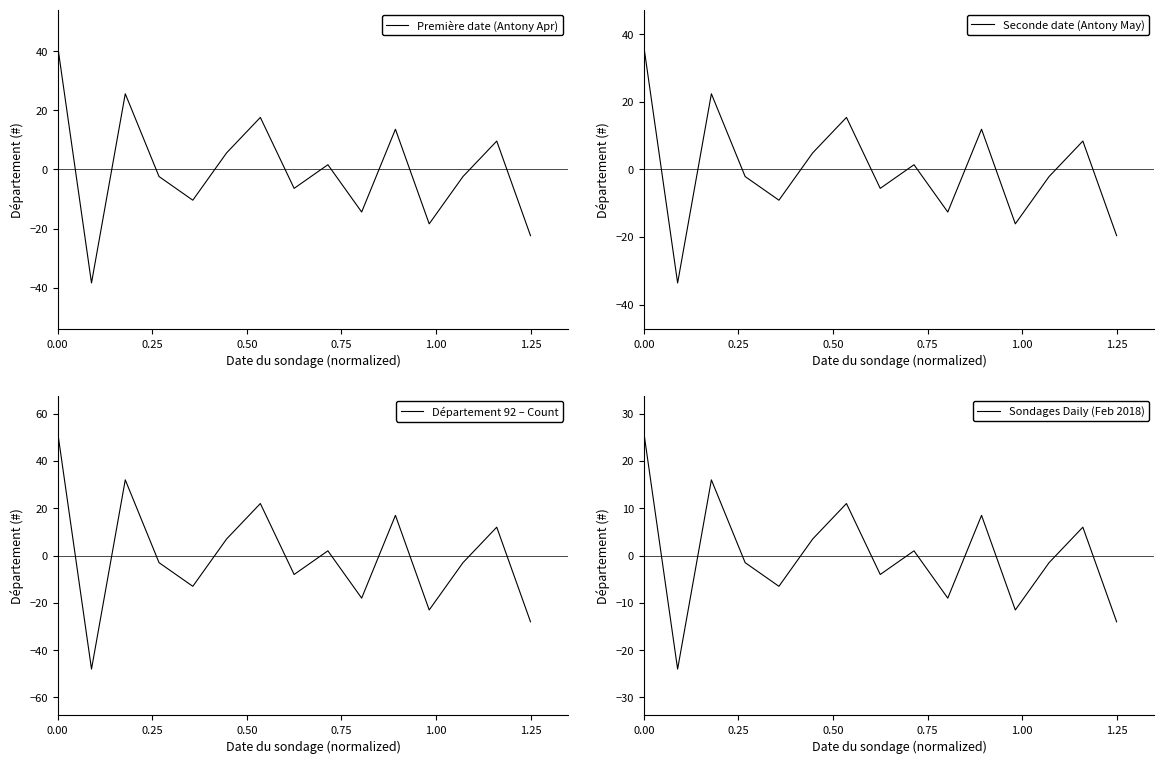

What are all the series names shown in the legend?

Première date (Antony Apr), Seconde date (Antony May), Département 92 – Count, Sondages Daily (Feb 2018)